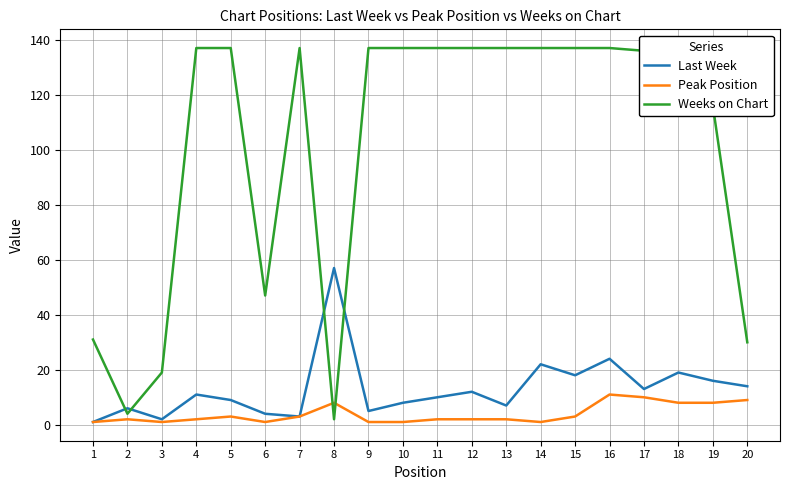

The value of Last Week at 19 is 16. True or false?

True